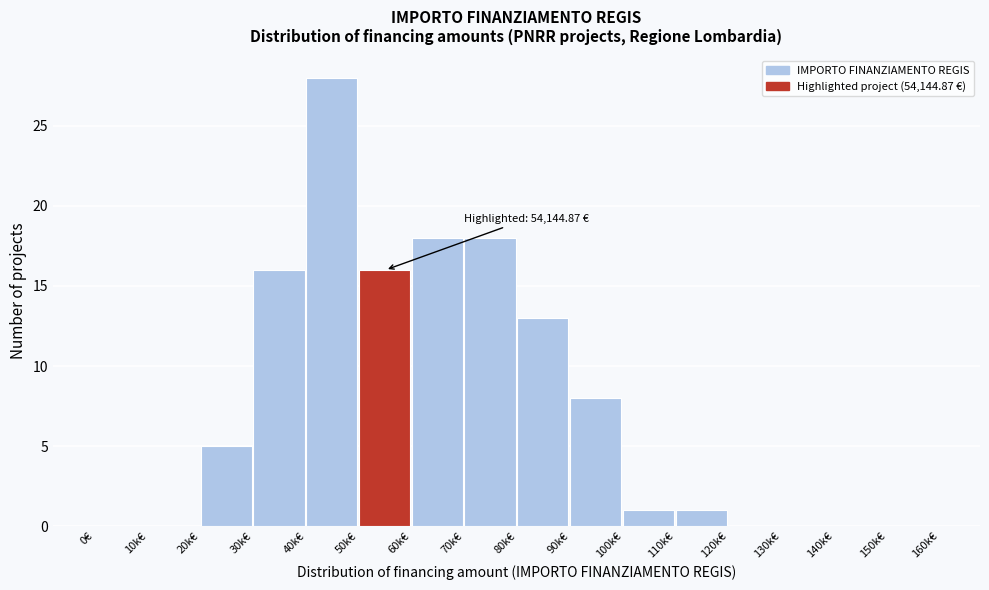

Reading left to right, extract all data points from this chart.

0€=0	10k€=0	20k€=5	30k€=16	40k€=28	50k€=16	60k€=18	70k€=18	80k€=13	90k€=8	100k€=1	110k€=1	120k€=0	130k€=0	140k€=0	150k€=0